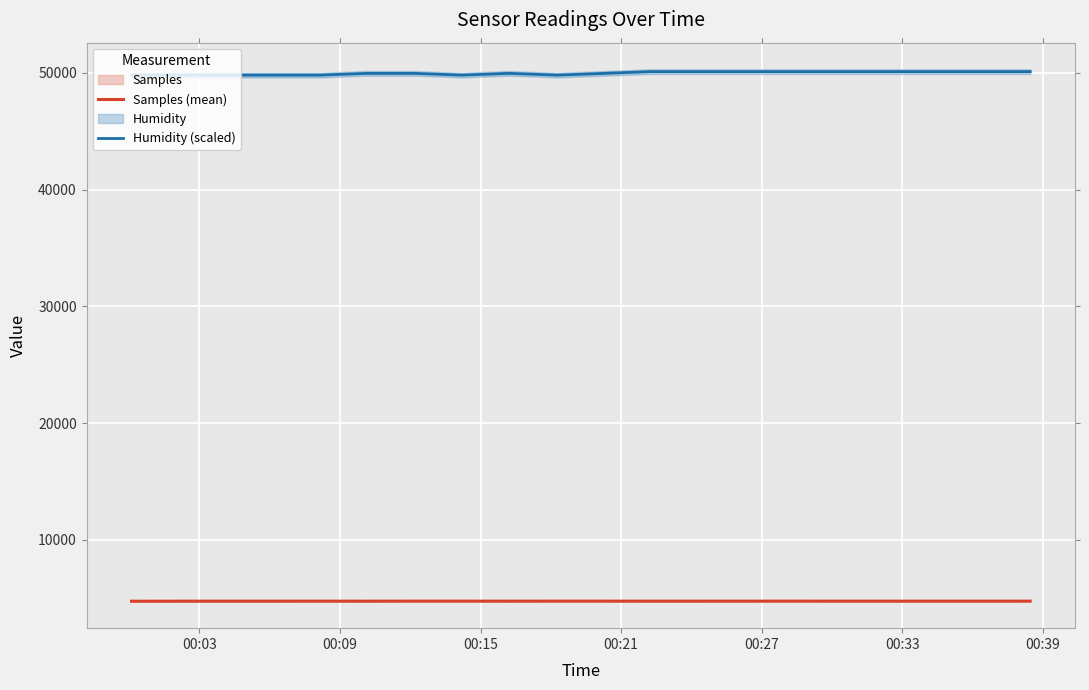

In Humidity (scaled), how many points are higher than both neighbors (excluding endpoints)?

1